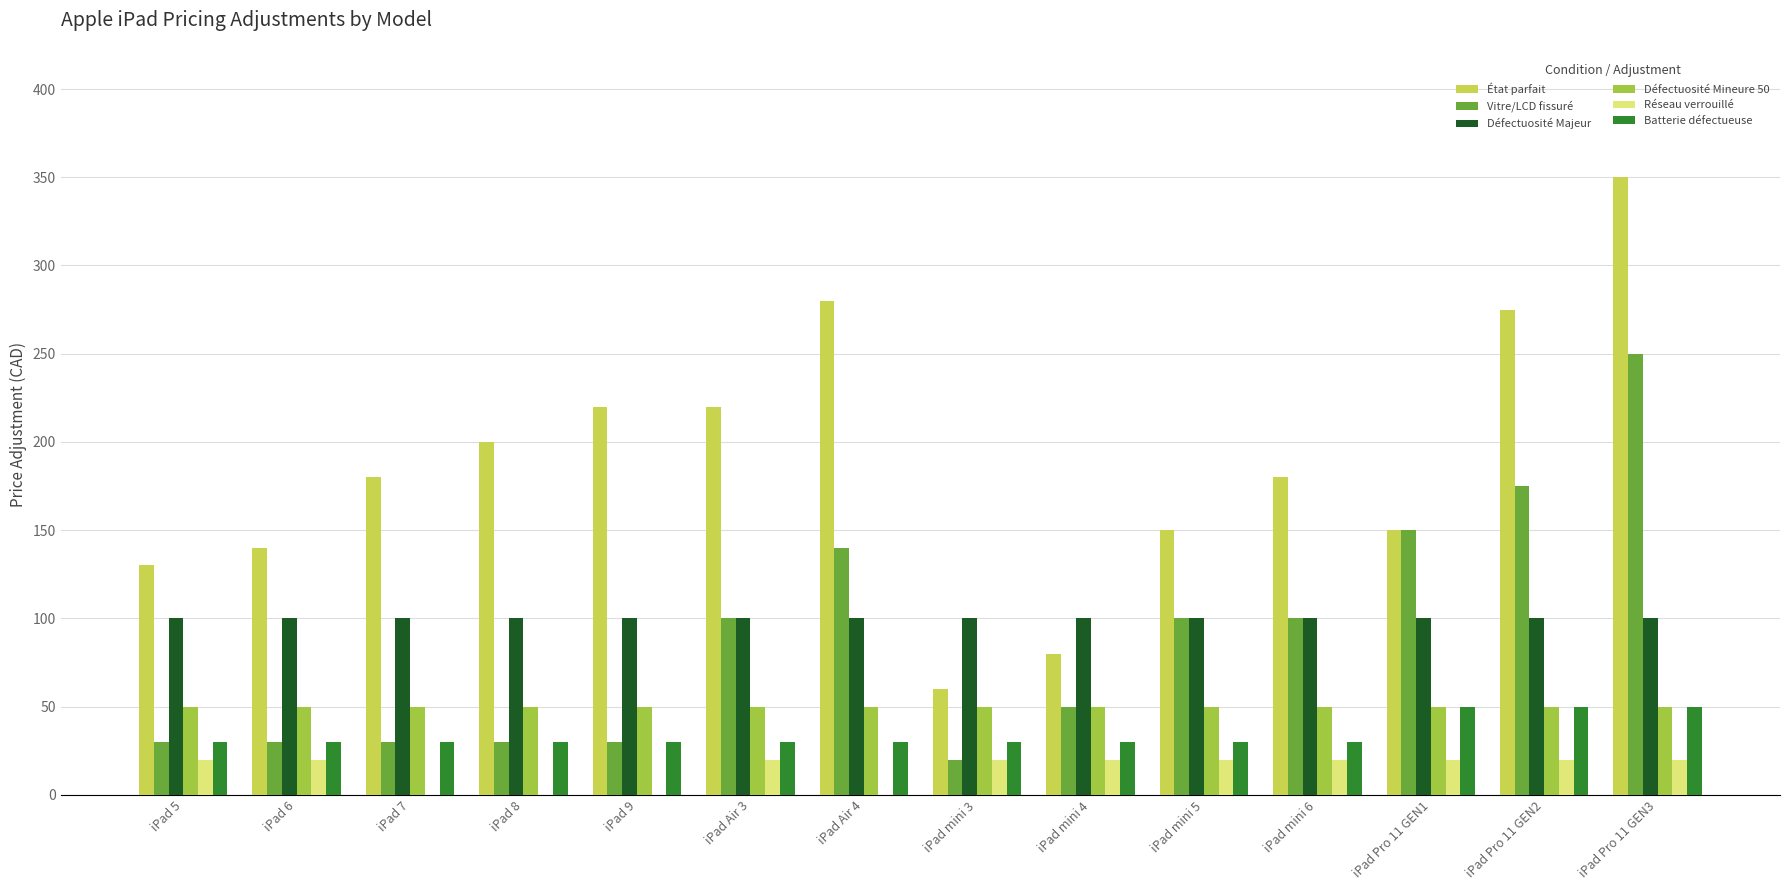

How many groups of bars are there?

14